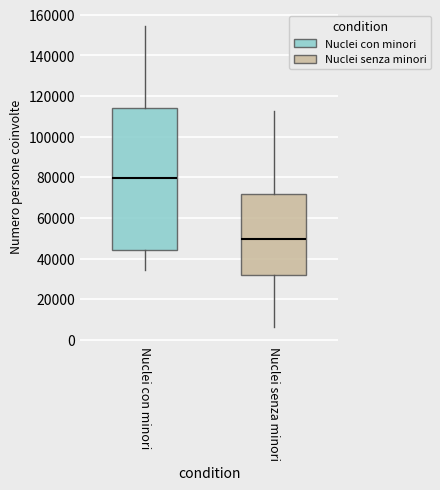

Which box's median line is the highest?

Nuclei con minori